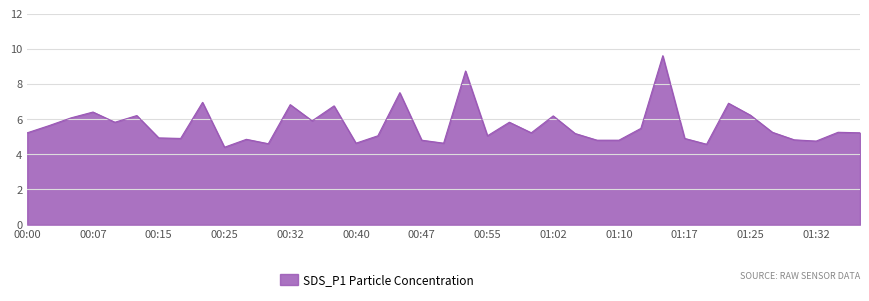

What is the smallest value displayed?

4.4